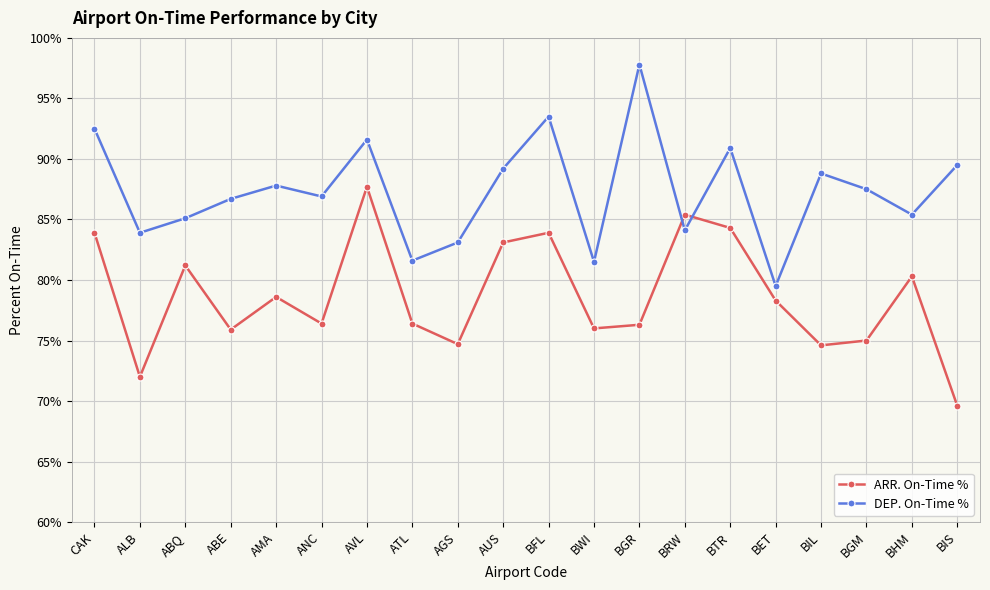

How many lines are shown in the chart?

2